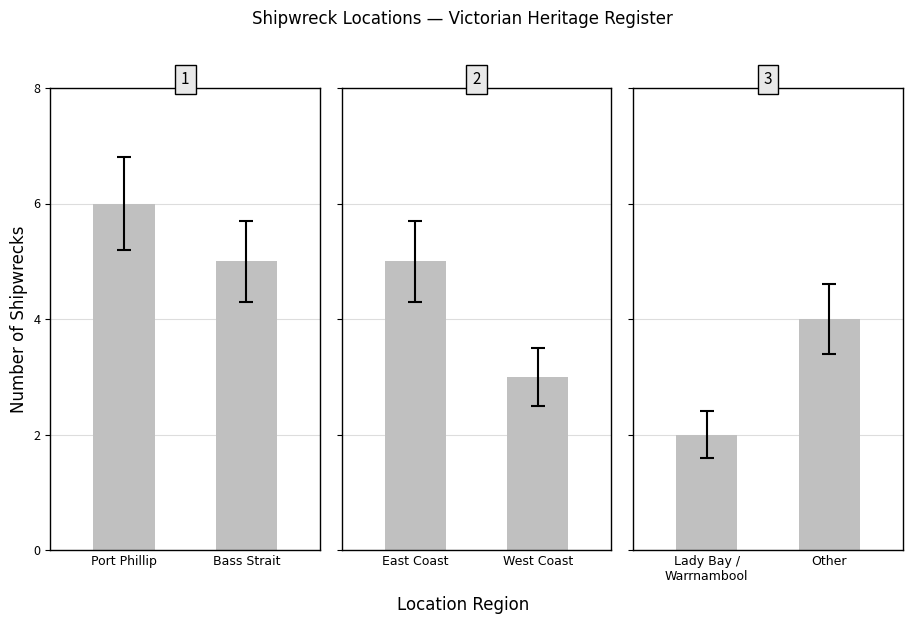

What is the minimum value shown in the chart?

2